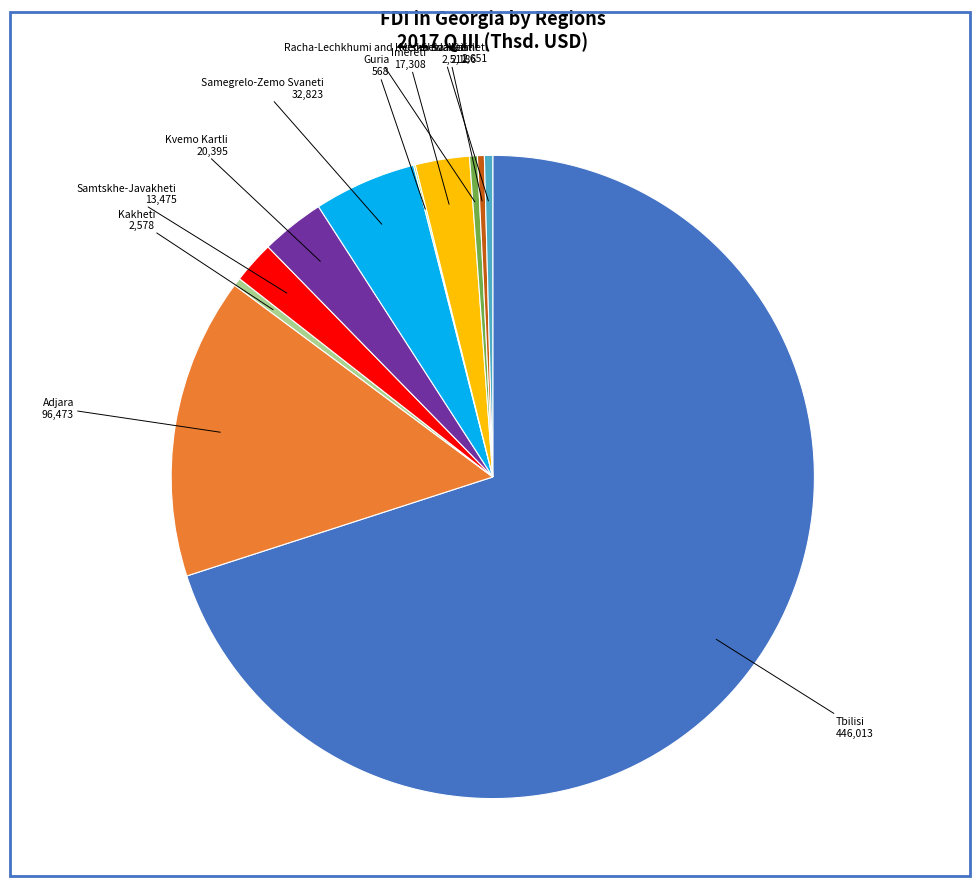

Does any single category account for the majority?

Yes